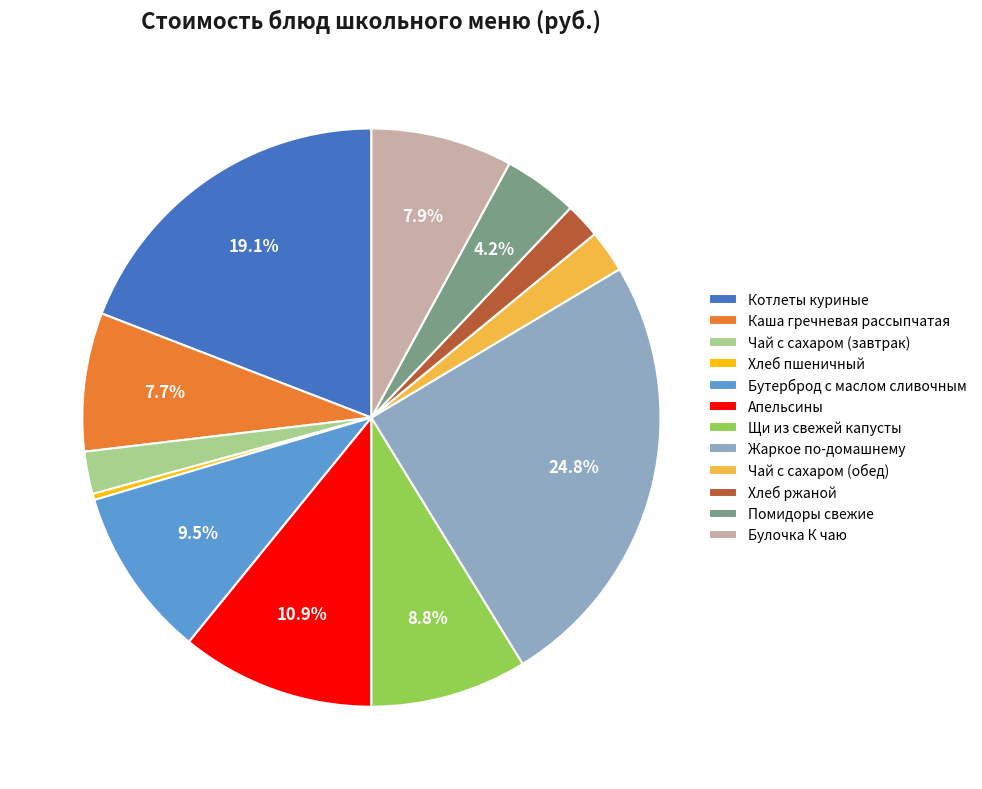

To the nearest percent, what is the combined percentage of Бутерброд с маслом сливочным and Каша гречневая рассыпчатая?

17%